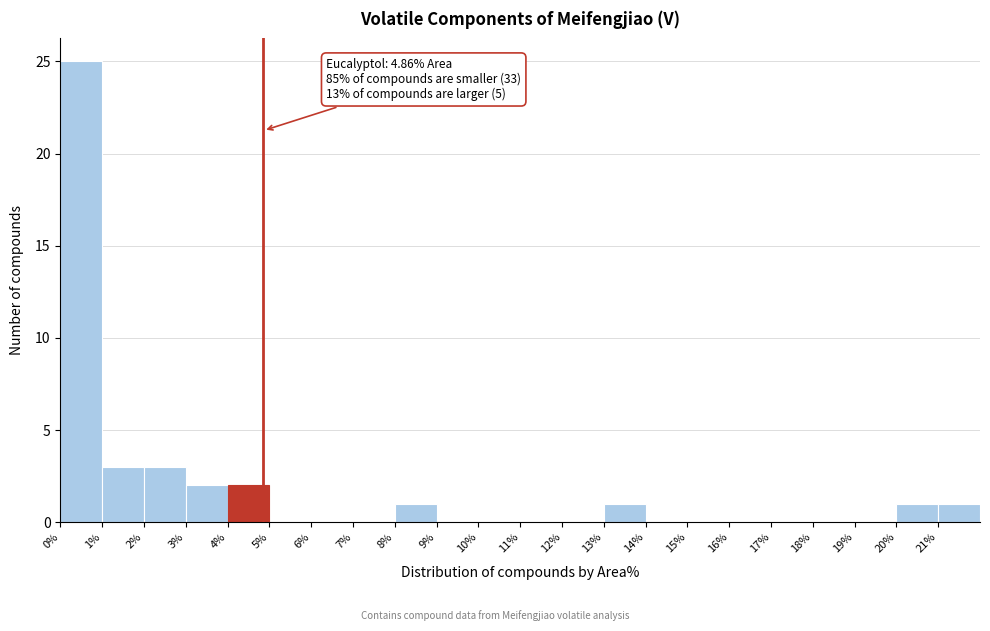

Which range on the x-axis has the tallest bar?

0 to 1